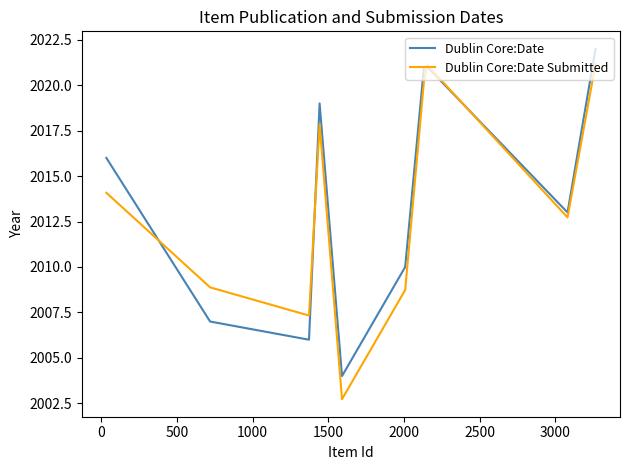

Which series has the largest range (max minus min)?

Dublin Core:Date Submitted